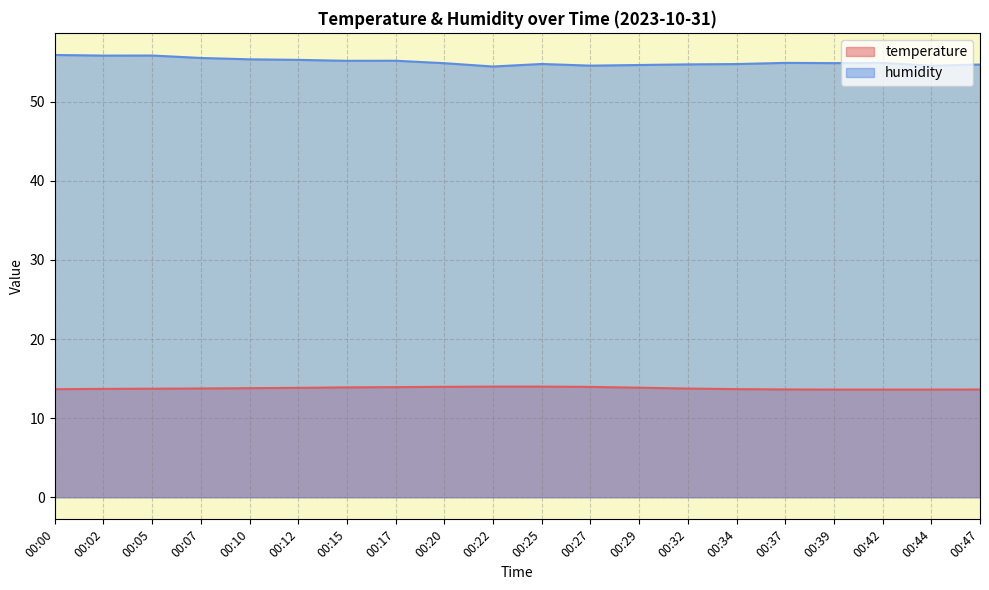

Reading right to left, list all the values displayed in this chart.

temperature: 13.6	13.6	13.6	13.6	13.6	13.7	13.7	13.8	13.9	14.0	14.0	14.0	13.9	13.9	13.8	13.8	13.8	13.7	13.7	13.7
humidity: 54.7	54.6	54.9	54.9	54.9	54.8	54.7	54.6	54.6	54.8	54.5	54.9	55.2	55.2	55.3	55.4	55.5	55.9	55.8	55.9